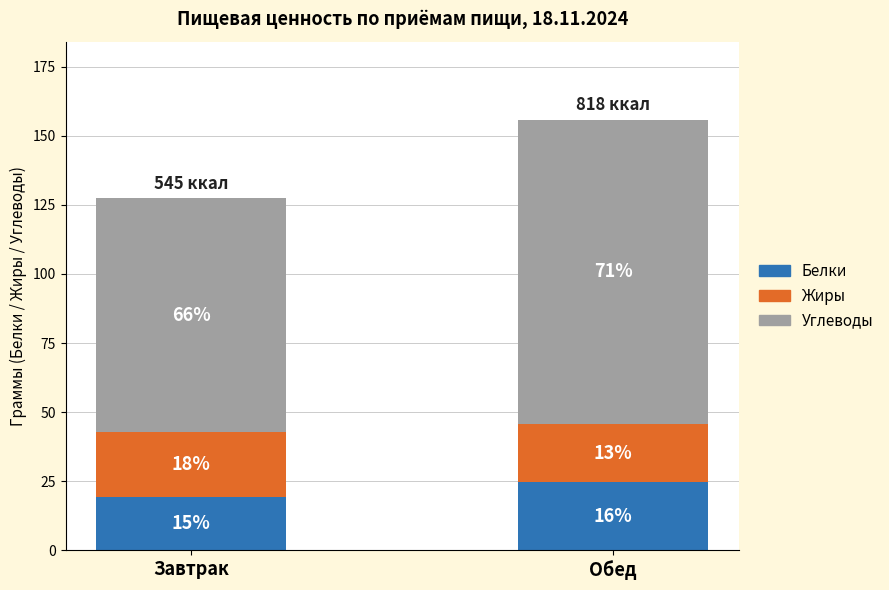

What are all the series names shown in the legend?

Белки, Жиры, Углеводы